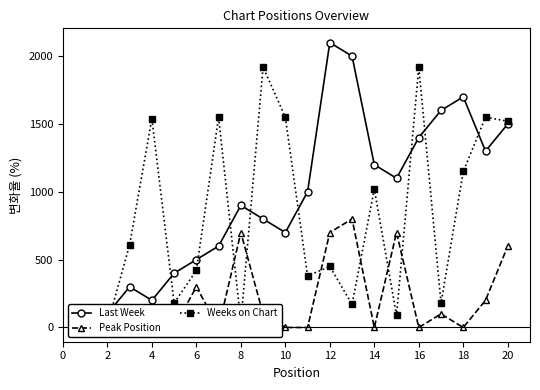

What are all the series names shown in the legend?

Last Week, Peak Position, Weeks on Chart